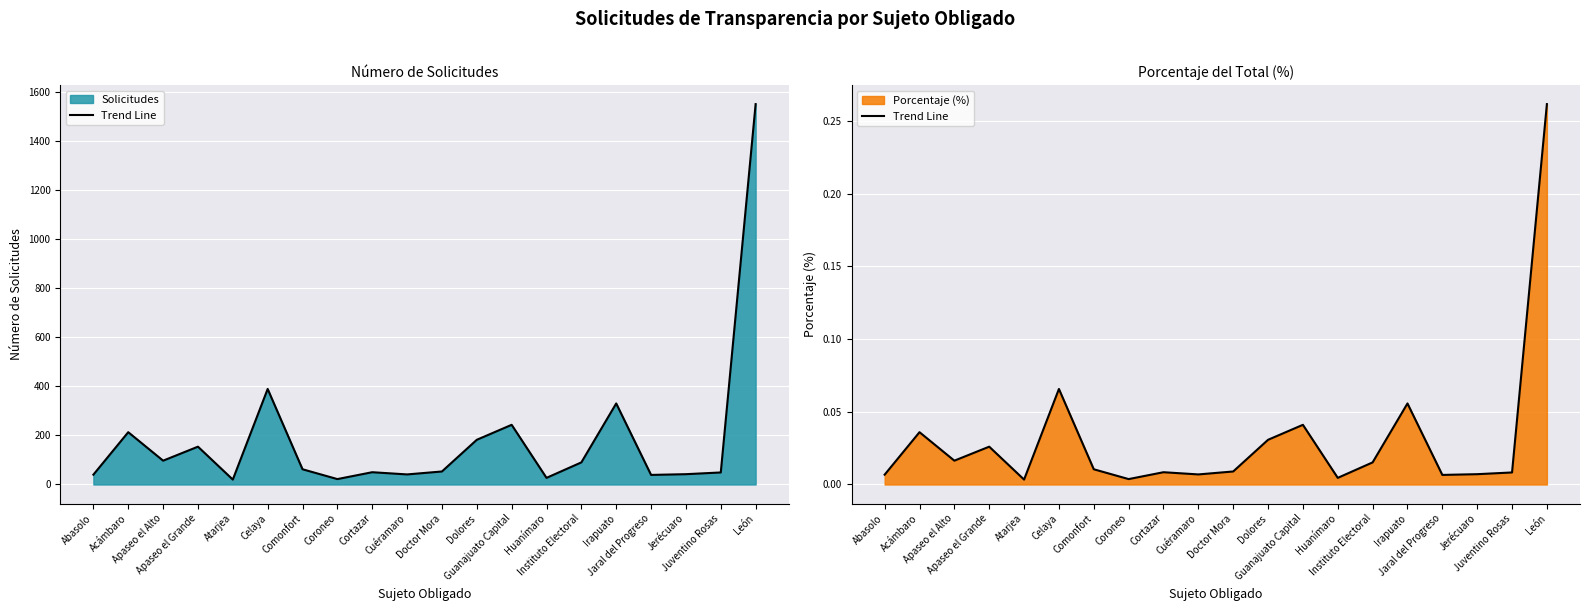

List the labels in order of value, smallest first.

Atarjea, Coroneo, Huanímaro, Jaral del Progreso, Abasolo, Cuéramaro, Jerécuaro, Juventino Rosas, Cortazar, Doctor Mora, Comonfort, Instituto Electoral, Apaseo el Alto, Apaseo el Grande, Dolores, Acámbaro, Guanajuato Capital, Irapuato, Celaya, León